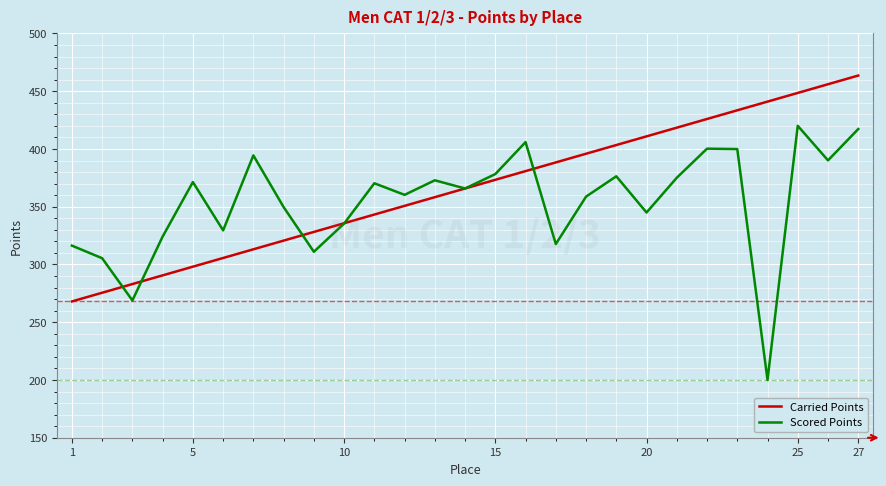

What is the smallest value displayed?

200.0